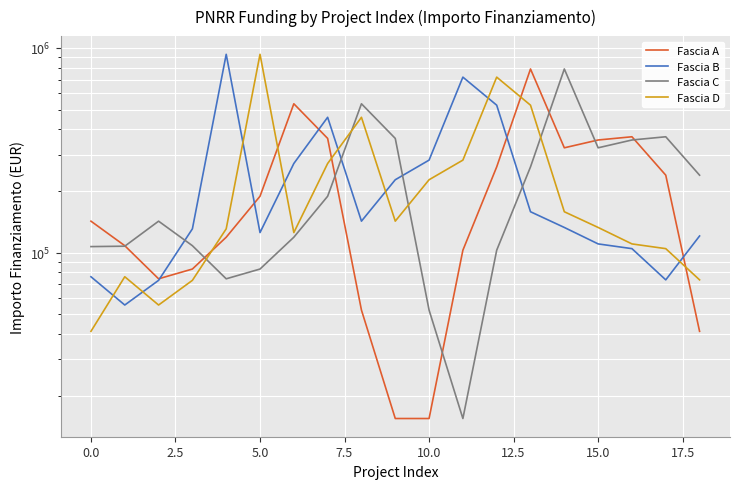

At which label does Fascia C reach its minimum?

11